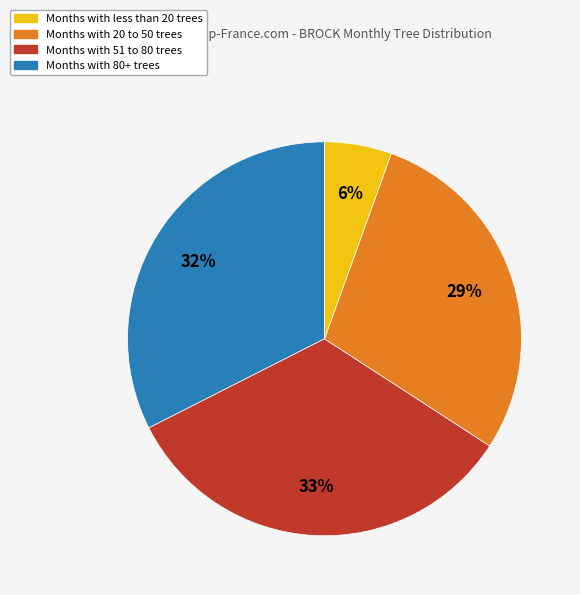

Is there any slice that represents more than half of the pie?

No